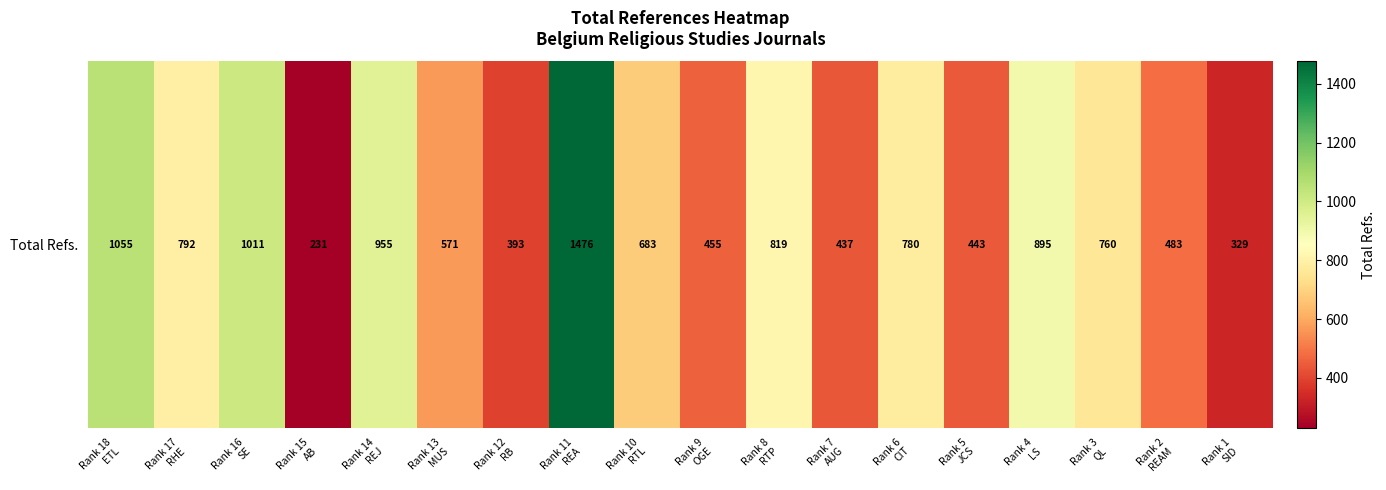

Between Rank 4
LS and Rank 15
AB, which is larger?

Rank 4
LS